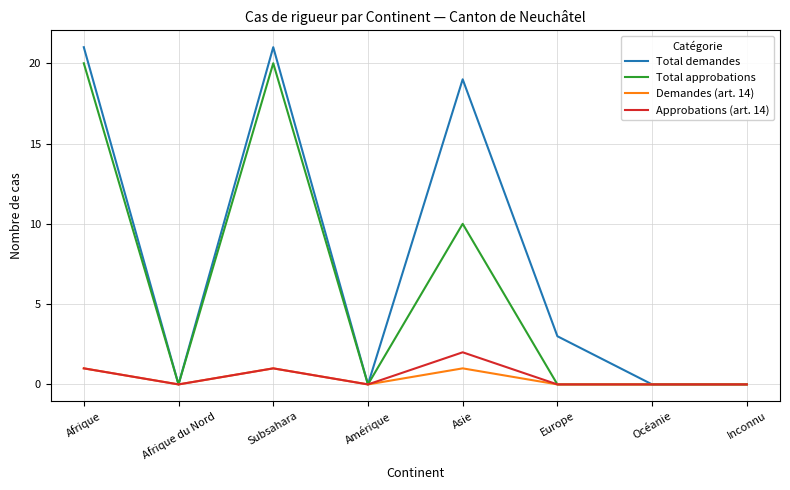

How many Demandes (art. 14) values are between 0 and 1?

8